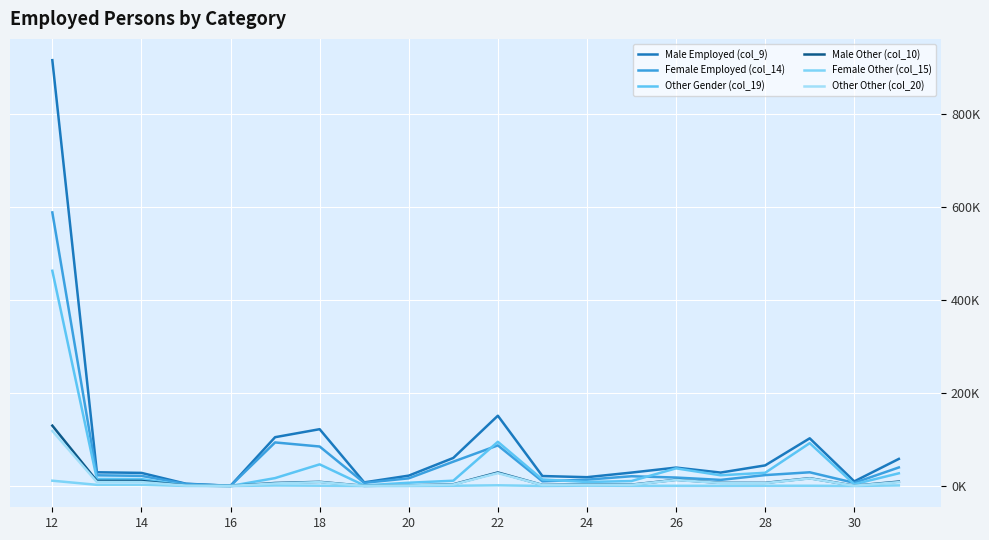

Does the chart have visible grid lines?

Yes